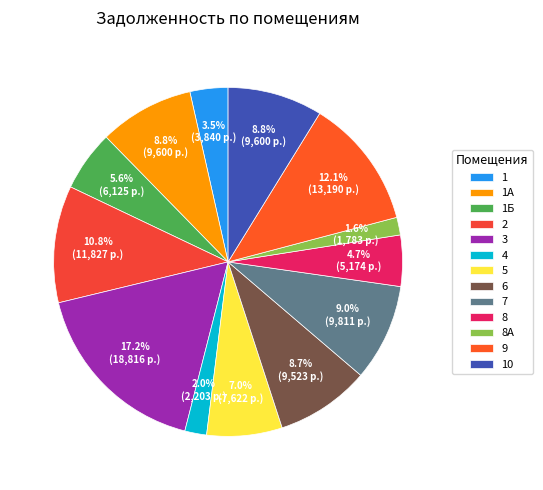

Is 2 the majority of the pie?

No